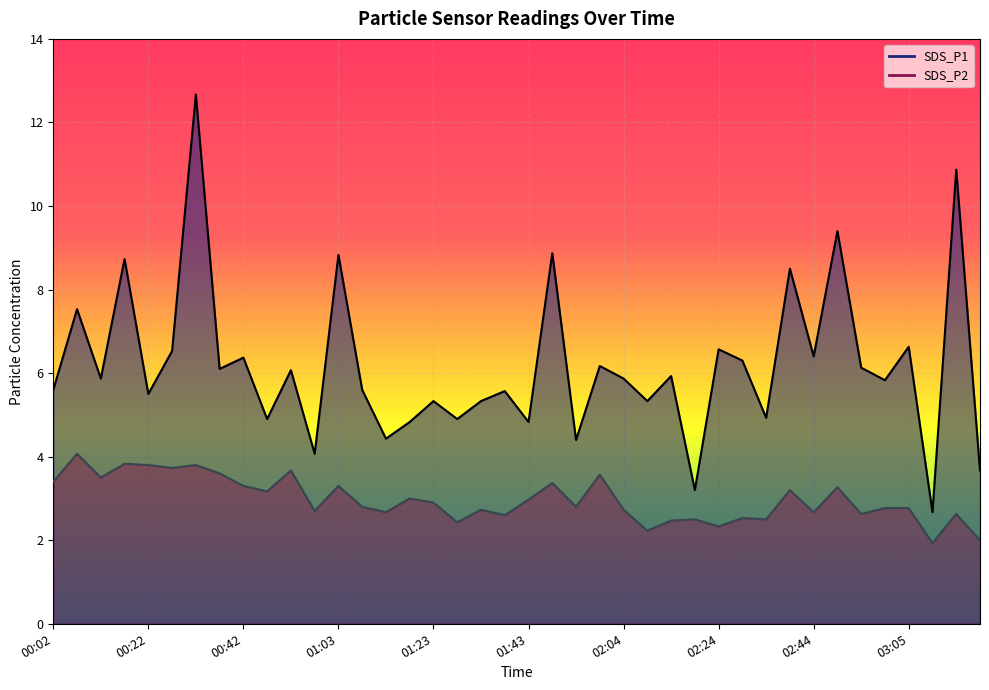

What is the minimum value shown in the chart?

1.9